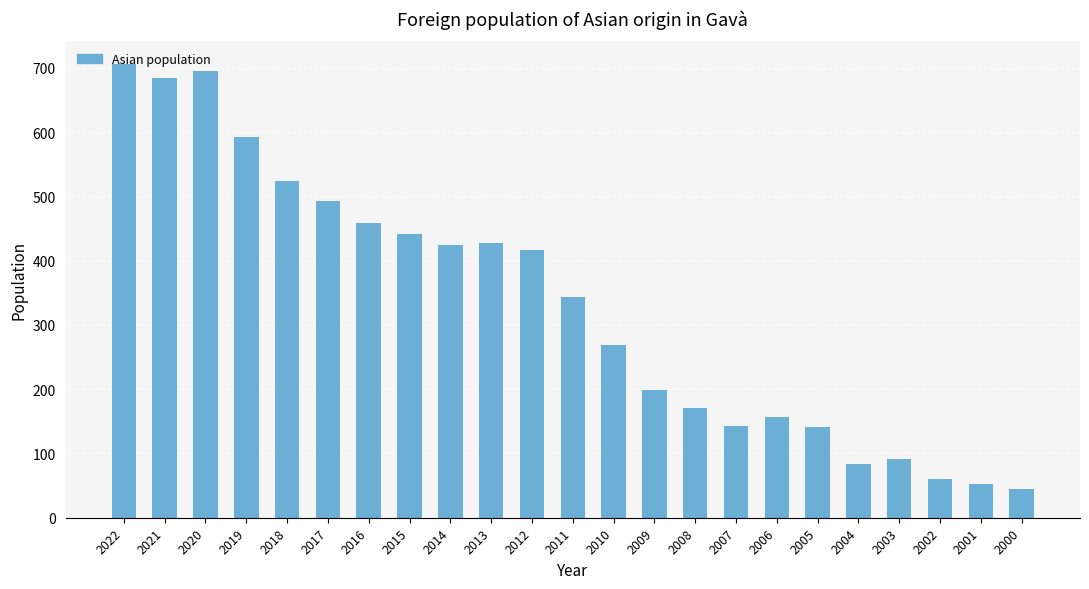

Is it true that the value at 2012 is 417?

True